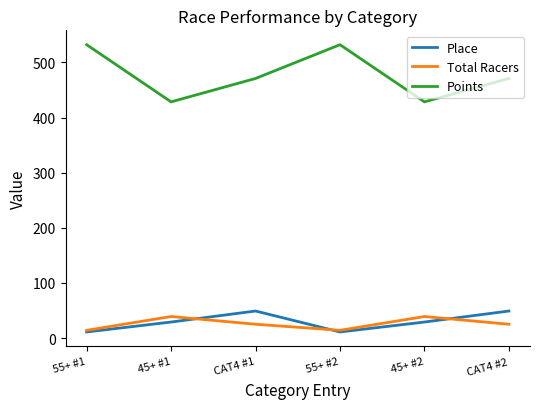

Where is the first local maximum for Points?

55+ #2